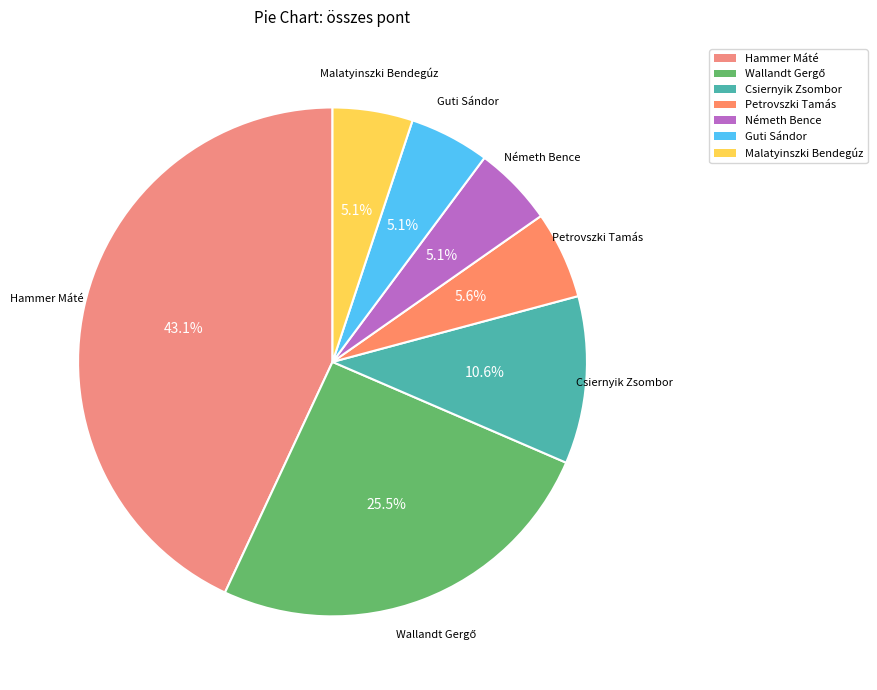

Is Malatyinszki Bendegúz the majority of the pie?

No